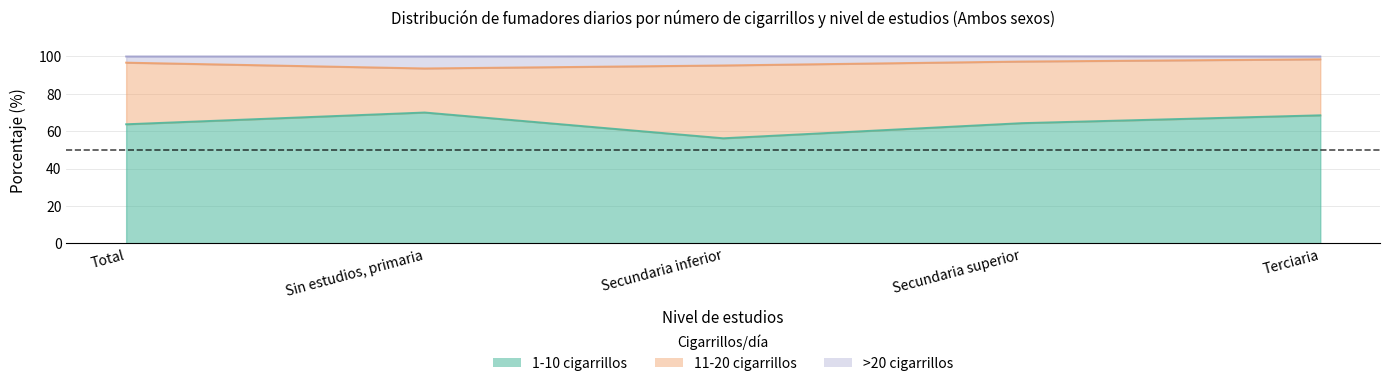

What is the label of the 4th point from the right?

Sin estudios, primaria